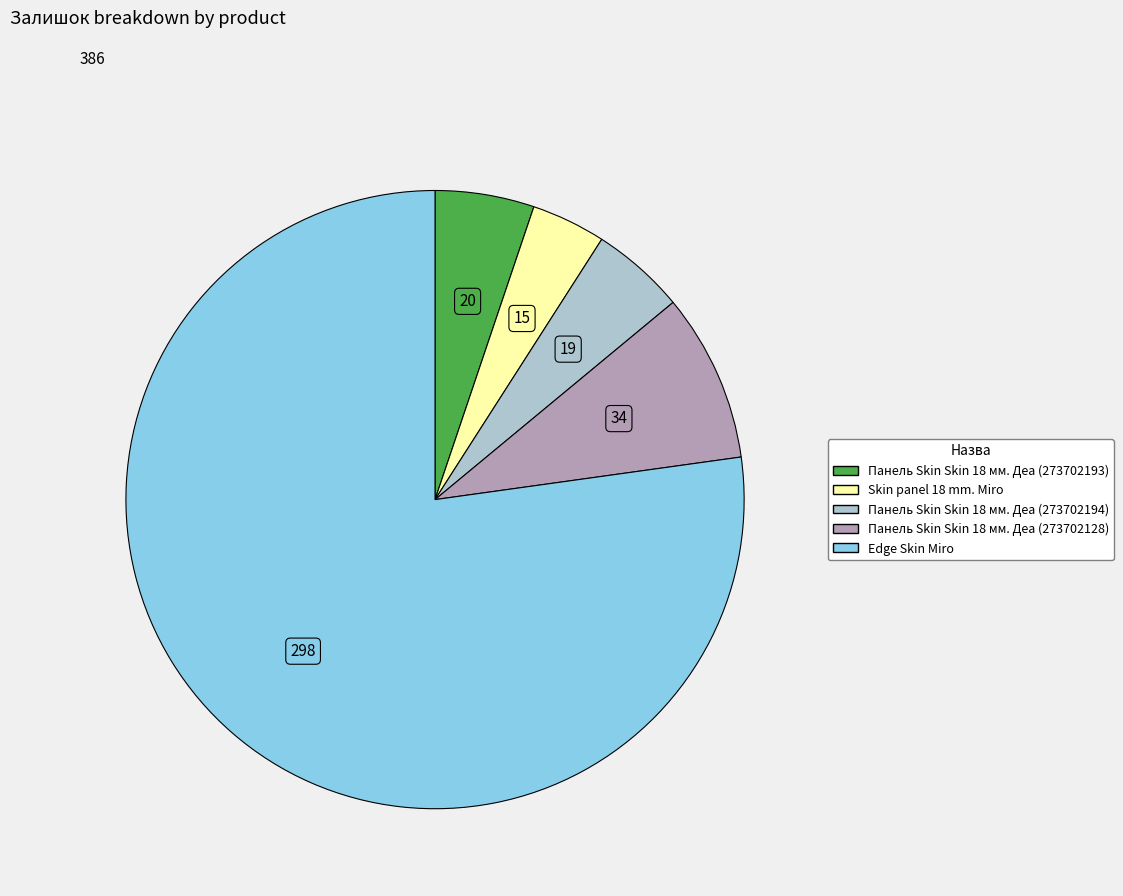

Between Skin panel 18 mm. Miro and Edge Skin Miro, which is larger?

Edge Skin Miro